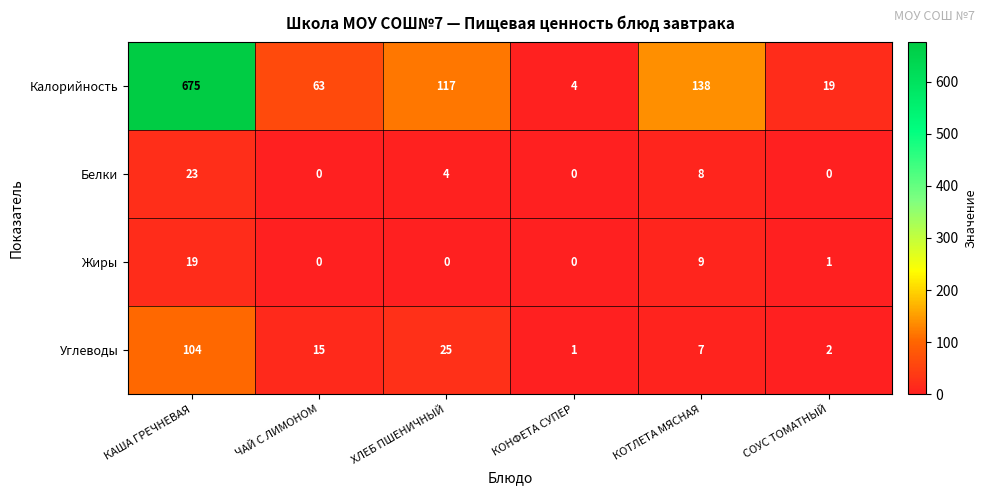

Reading left to right, extract all data points from this chart.

Калорийность: КАША ГРЕЧНЕВАЯ=675	ЧАЙ С ЛИМОНОМ=63	ХЛЕБ ПШЕНИЧНЫЙ=117	КОНФЕТА СУПЕР=4	КОТЛЕТА МЯСНАЯ=138	СОУС ТОМАТНЫЙ=19
Белки: КАША ГРЕЧНЕВАЯ=23	ЧАЙ С ЛИМОНОМ=0	ХЛЕБ ПШЕНИЧНЫЙ=4	КОНФЕТА СУПЕР=0	КОТЛЕТА МЯСНАЯ=8	СОУС ТОМАТНЫЙ=0
Жиры: КАША ГРЕЧНЕВАЯ=19	ЧАЙ С ЛИМОНОМ=0	ХЛЕБ ПШЕНИЧНЫЙ=0	КОНФЕТА СУПЕР=0	КОТЛЕТА МЯСНАЯ=9	СОУС ТОМАТНЫЙ=1
Углеводы: КАША ГРЕЧНЕВАЯ=104	ЧАЙ С ЛИМОНОМ=15	ХЛЕБ ПШЕНИЧНЫЙ=25	КОНФЕТА СУПЕР=1	КОТЛЕТА МЯСНАЯ=7	СОУС ТОМАТНЫЙ=2